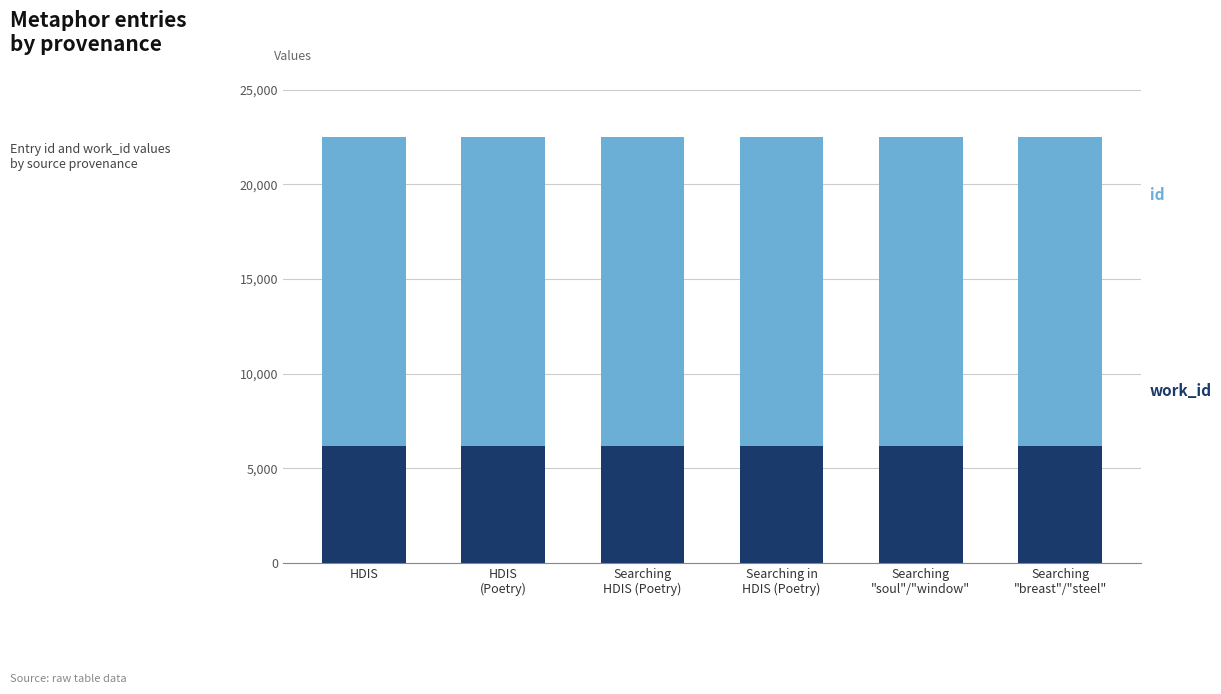

What is the total value across all series at HDIS?

22494